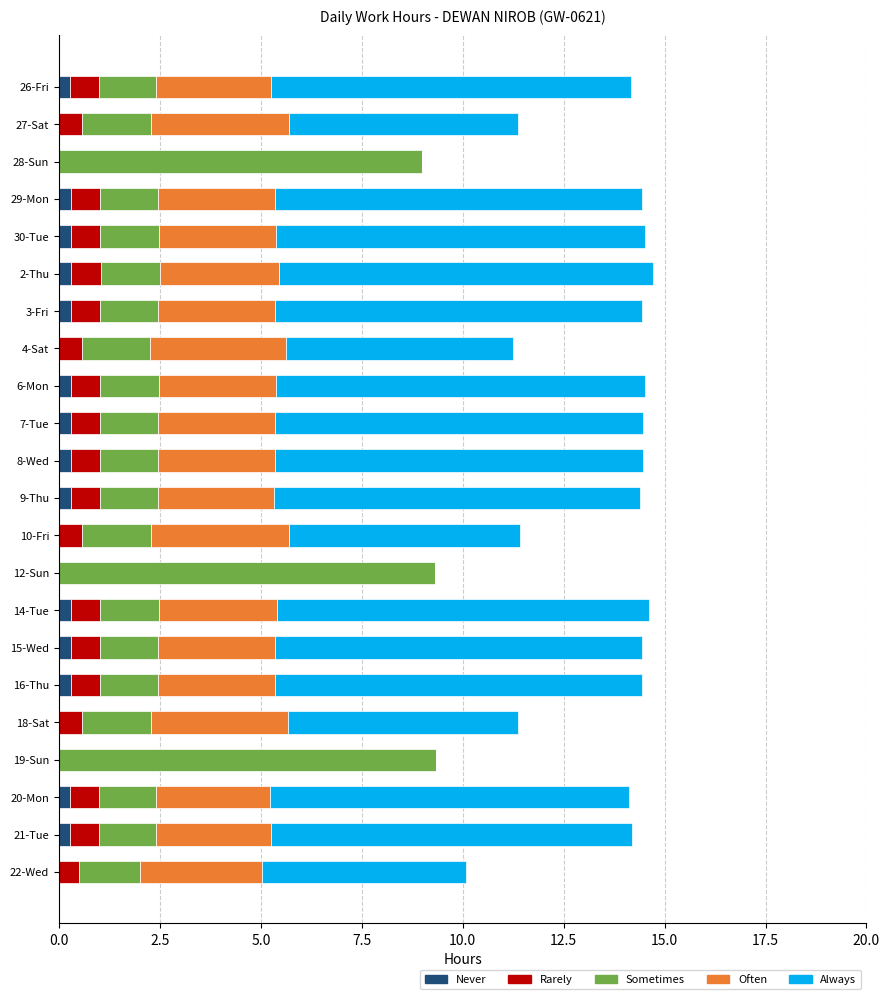

What is the sum of all Never values?

4.0